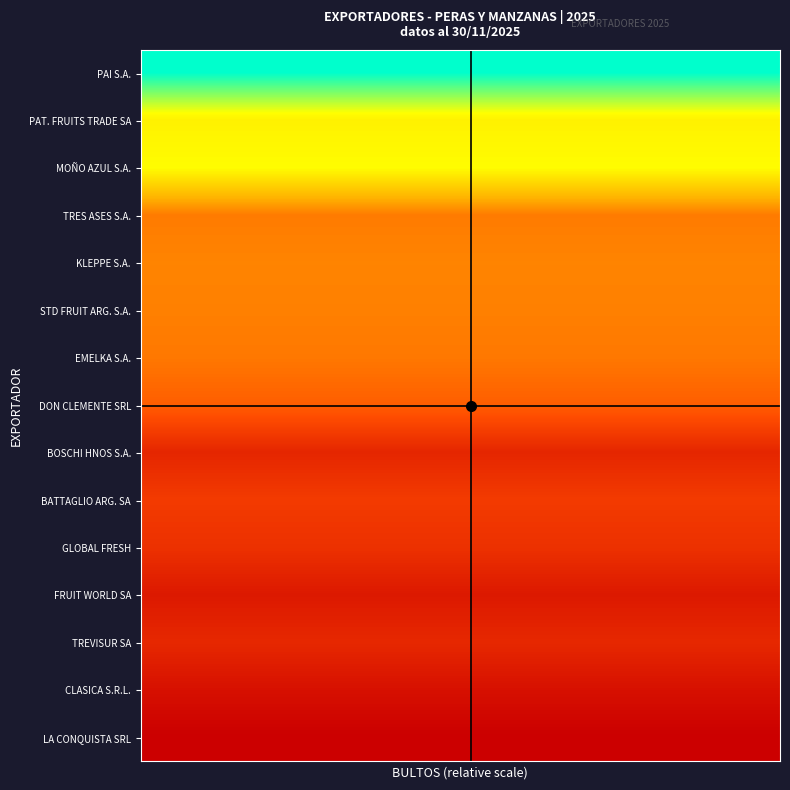

How many data points does each series have?

30